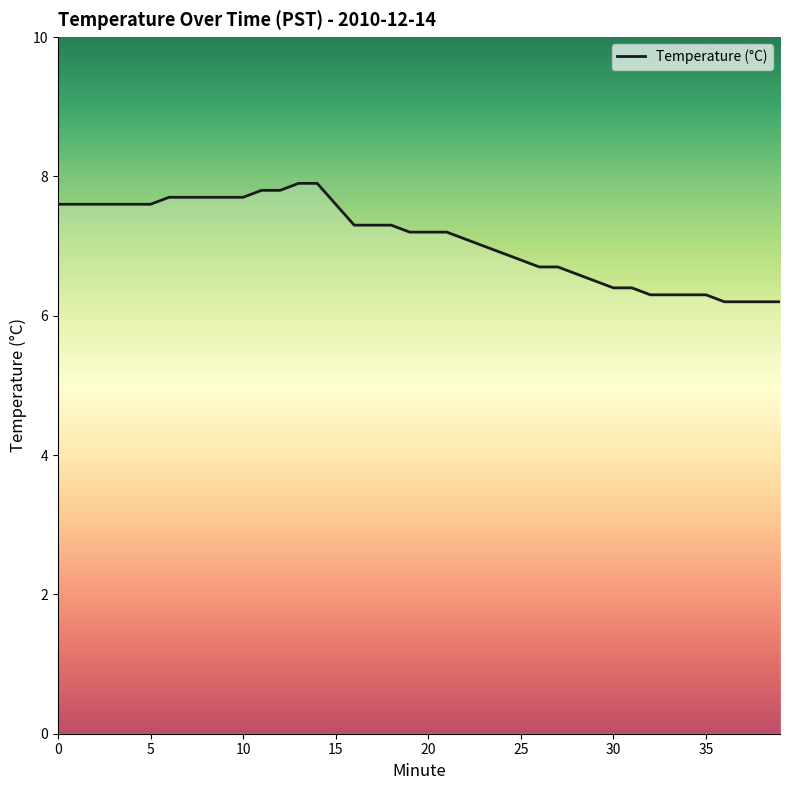

Is this an area chart (filled region under the line)?

No